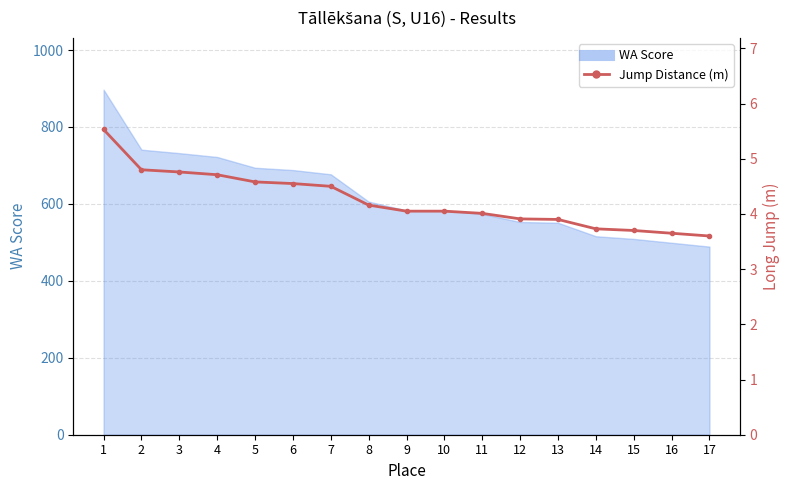

How many values exceed 4?

11